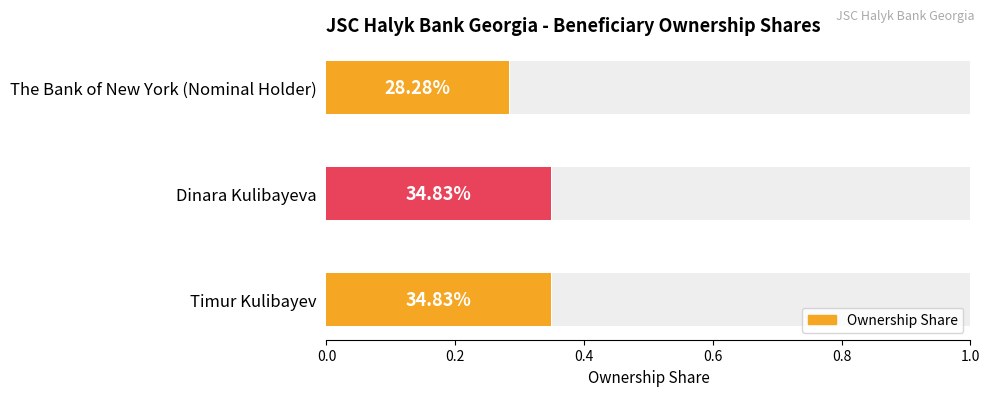

Does the chart contain stacked bars?

No